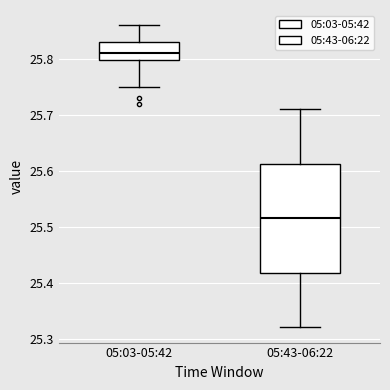

Comparing the boxes themselves (not the whiskers), which one is the tallest?

05:43-06:22